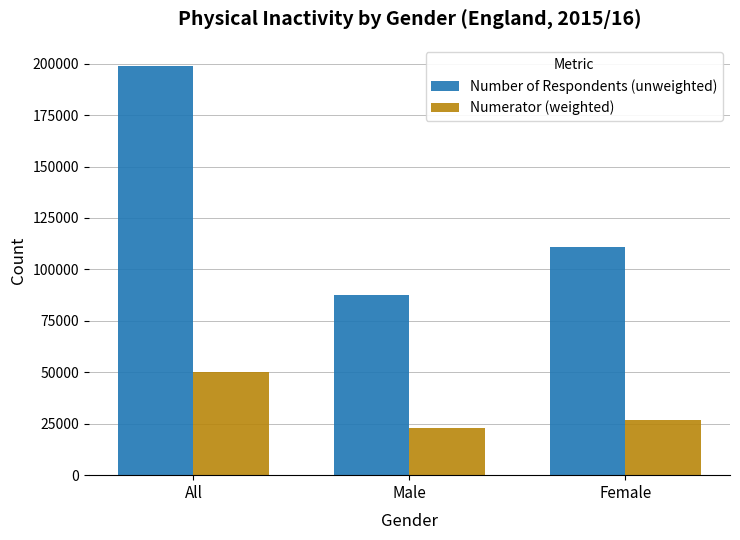

What is the difference between the maximum and minimum values in the Number of Respondents (unweighted) series?

111304